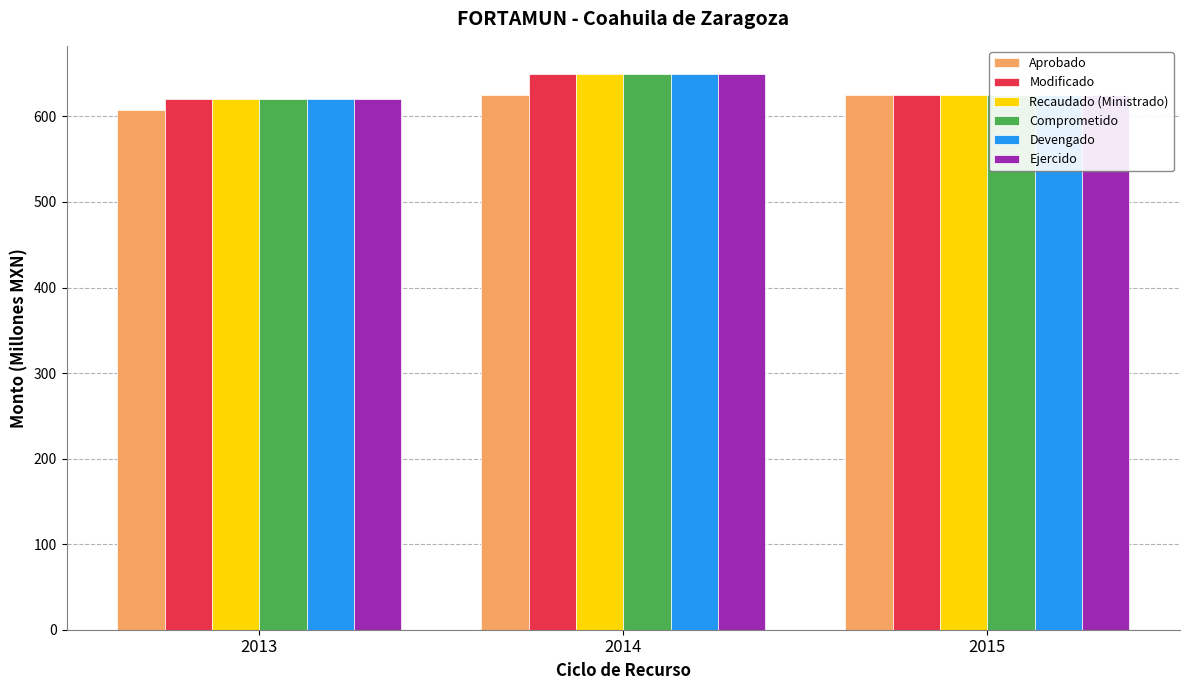

What is the total value across all series at 2014?

3875.6